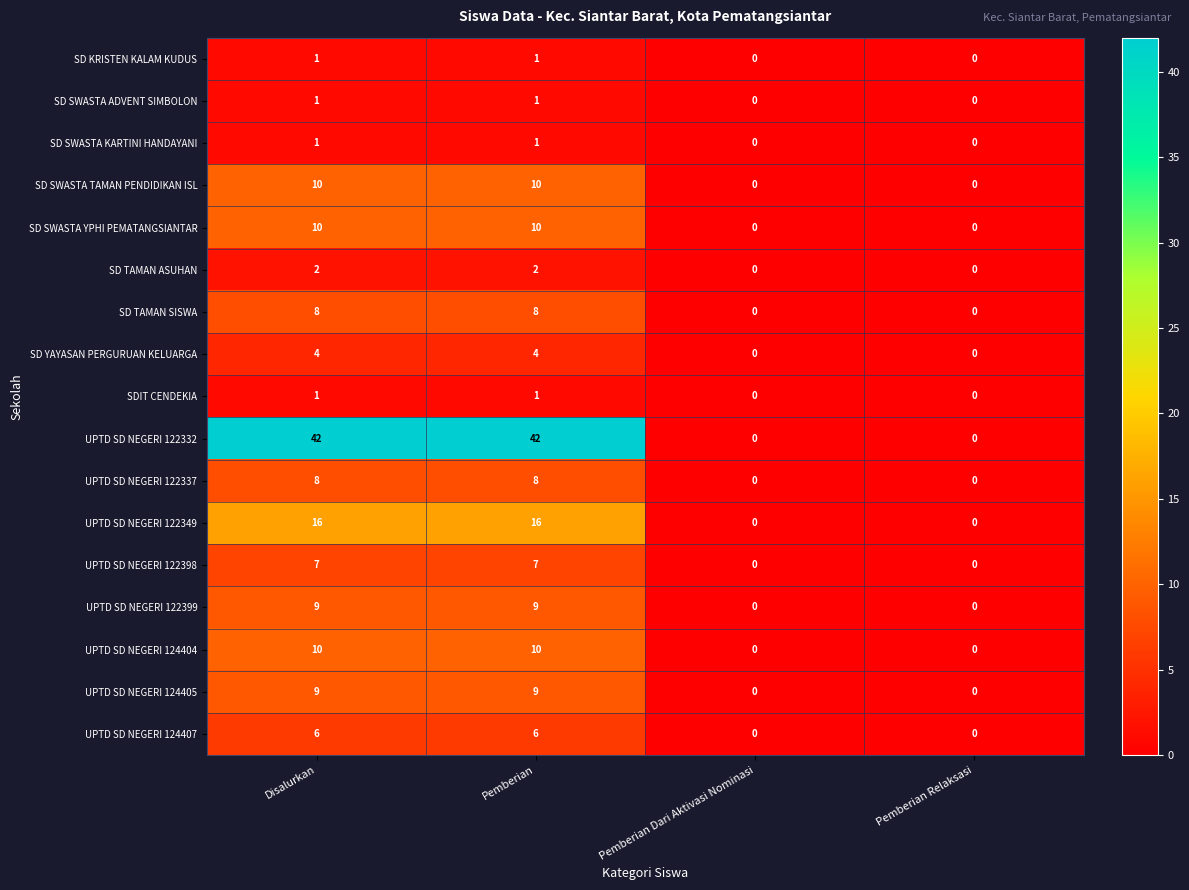

How many UPTD SD NEGERI 124404 values are between 0 and 10?

4